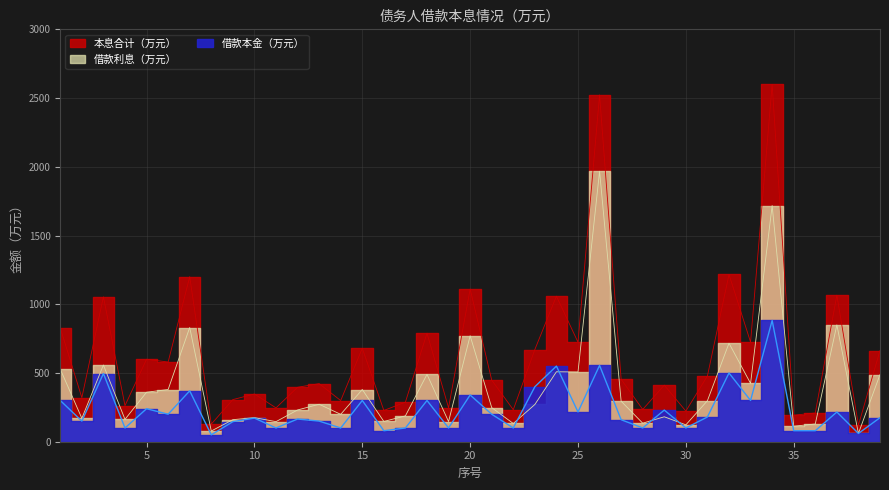

What are all the series names shown in the legend?

借款本金（万元）, 借款利息（万元）, 本息合计（万元）